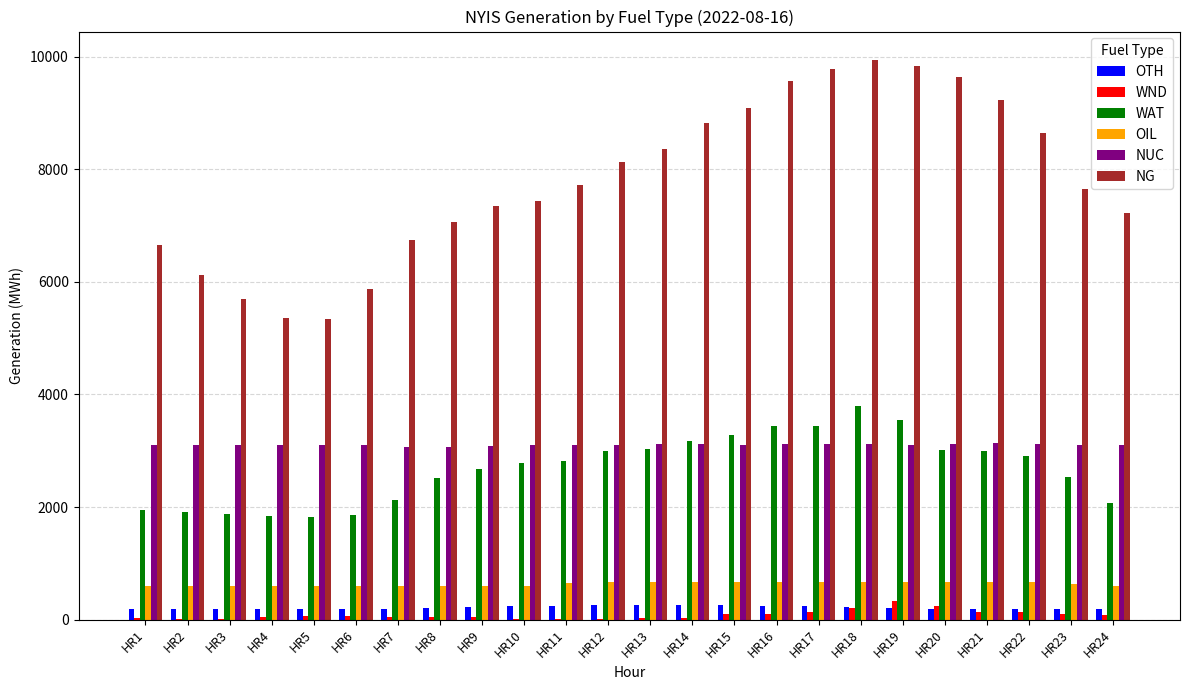

Is the value of NG at HR1 greater than the value of OIL at HR12?

Yes